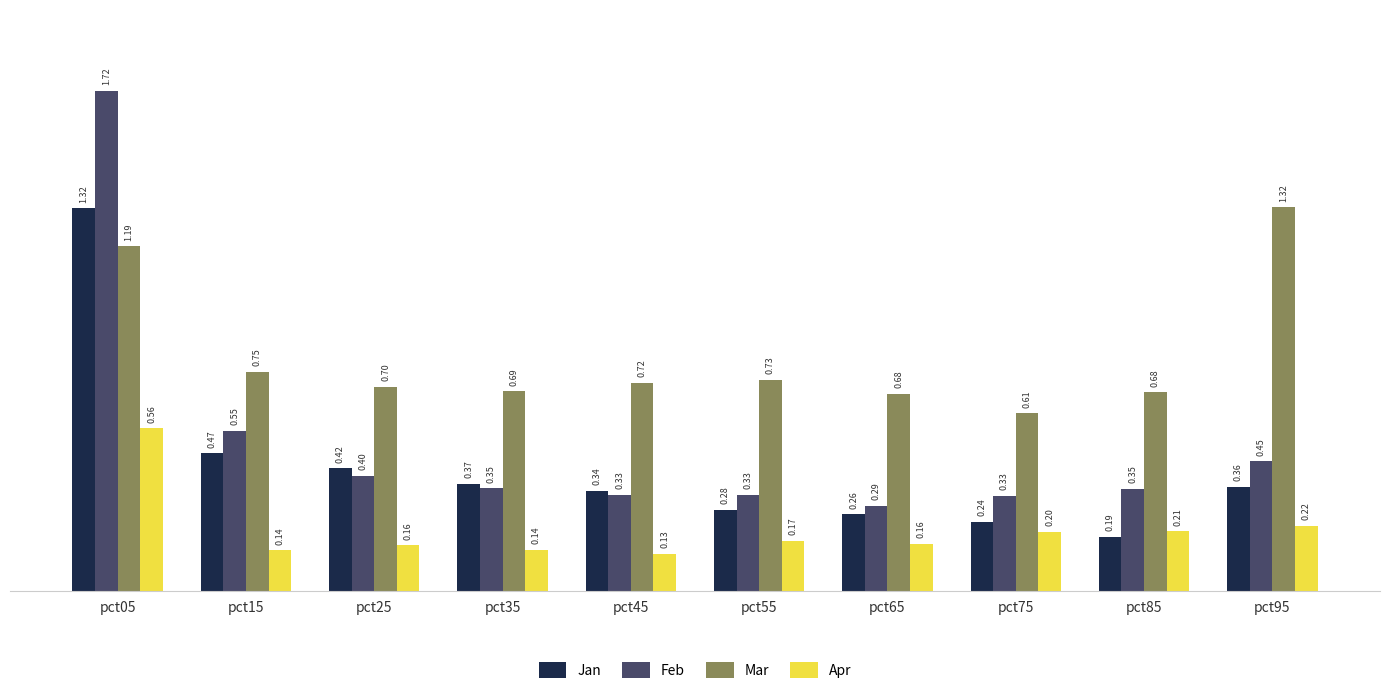

At pct65, list the series in order from smallest to largest.

Apr, Jan, Feb, Mar